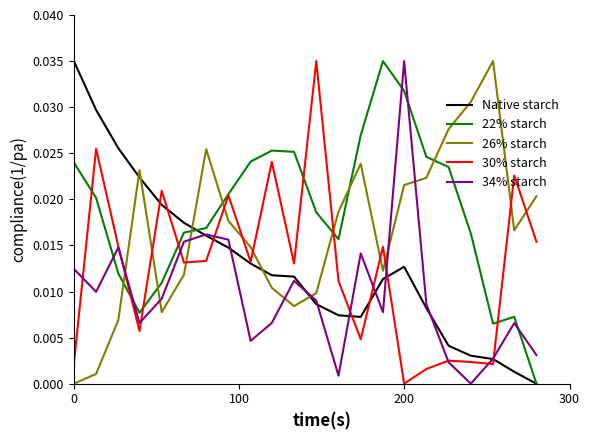

Which series has the largest total across all categories?

22% starch